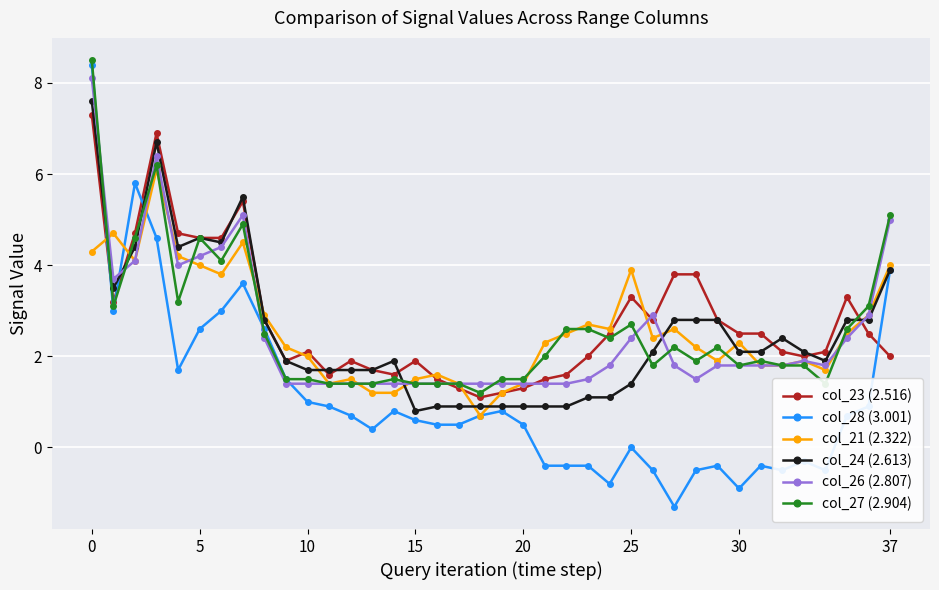

What is the average value of the col_26 (2.807) series?

2.5